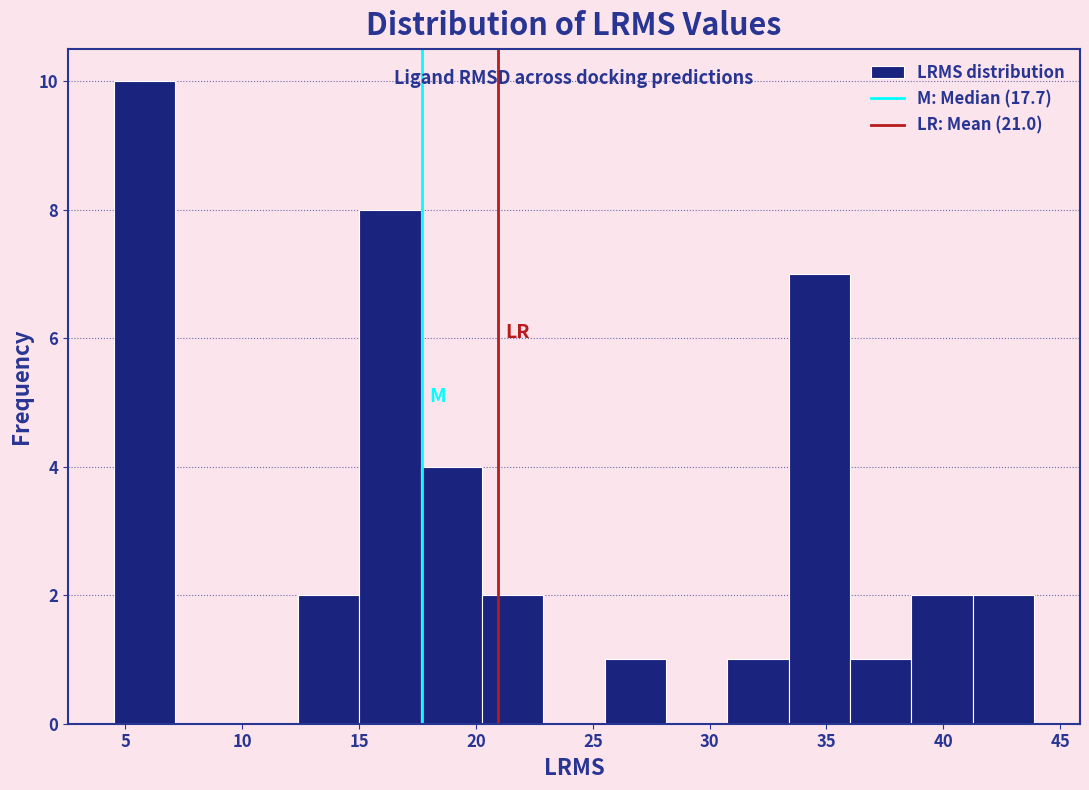

Reading left to right, list every bar in this chart as the range it spans on the x-axis followed by its height. Neither the bar edges nor the heights are printed on the chart, so give them approximately, as read against the axes.

4.5 to 7.0: 10
7.0 to 10.0: 0
10.0 to 12.5: 0
12.5 to 15.0: 2
15.0 to 17.5: 8
17.5 to 20.5: 4
20.5 to 23.0: 2
23.0 to 25.5: 0
25.5 to 28.0: 1
28.0 to 31.0: 0
31.0 to 33.5: 1
33.5 to 36.0: 7
36.0 to 38.5: 1
38.5 to 41.5: 2
41.5 to 44.0: 2